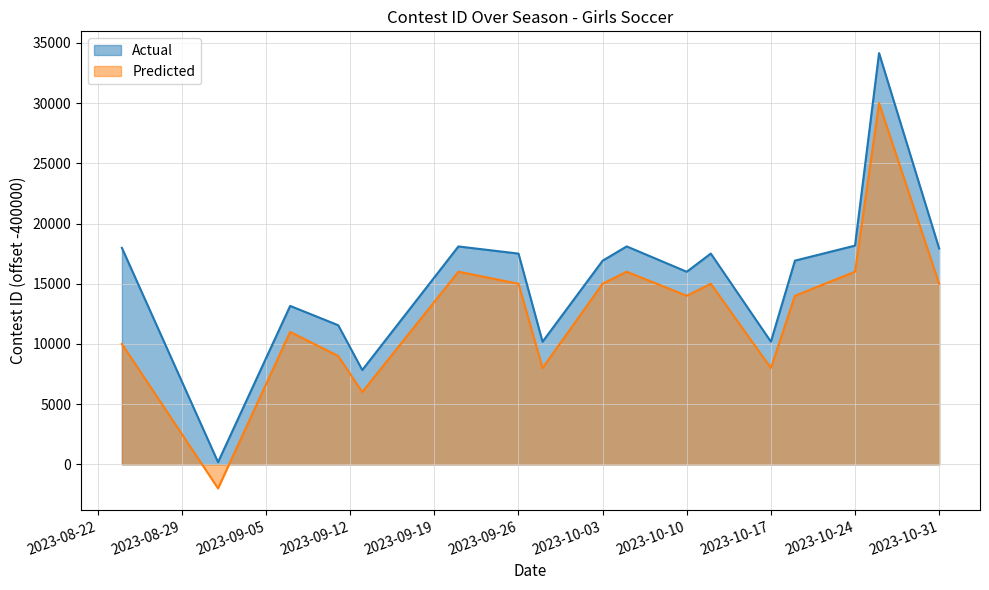

True or false: Actual and Predicted cross at least once.

False